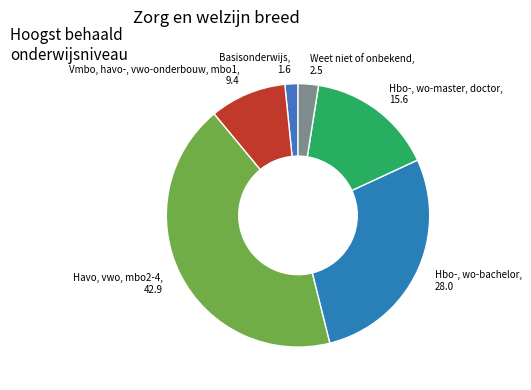

Is the sum of Hbo-, wo-bachelor and Weet niet of onbekend greater than half?

No